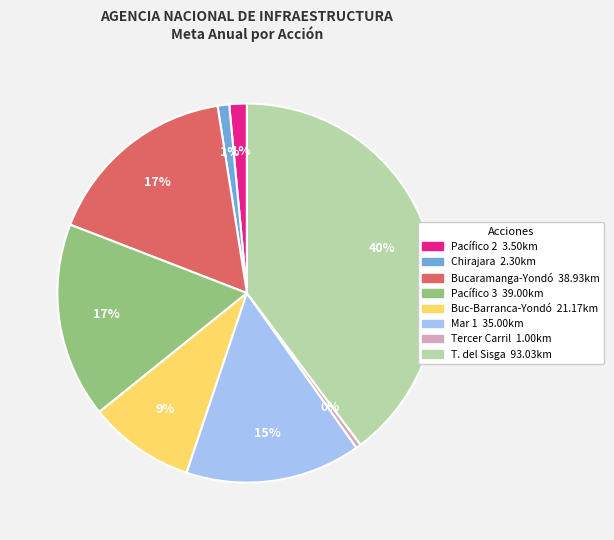

How many slices are in this pie chart?

8